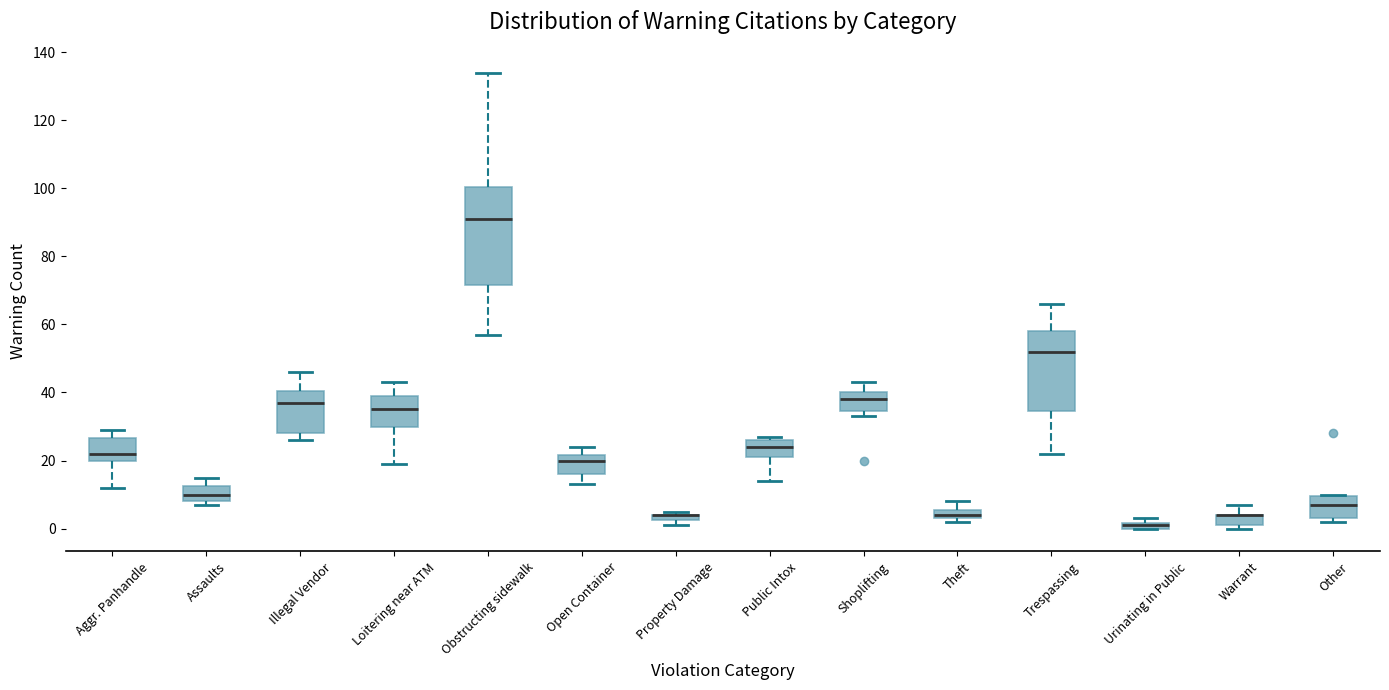

Comparing the boxes themselves (not the whiskers), which one is the tallest?

Obstructing sidewalk